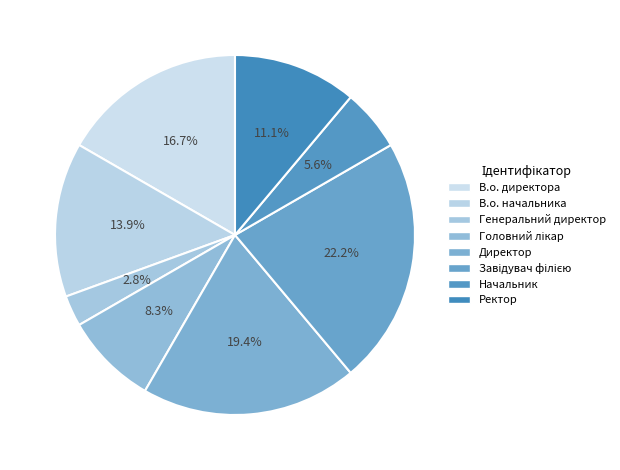

To the nearest percent, what percentage of the pie is В.о. начальника?

14%